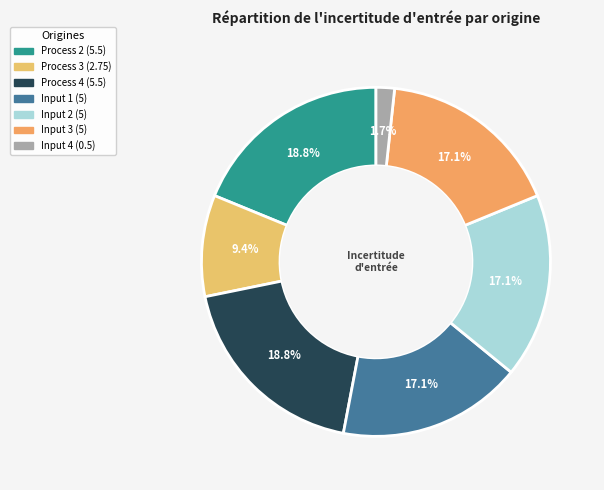

How many slices are in this pie chart?

7